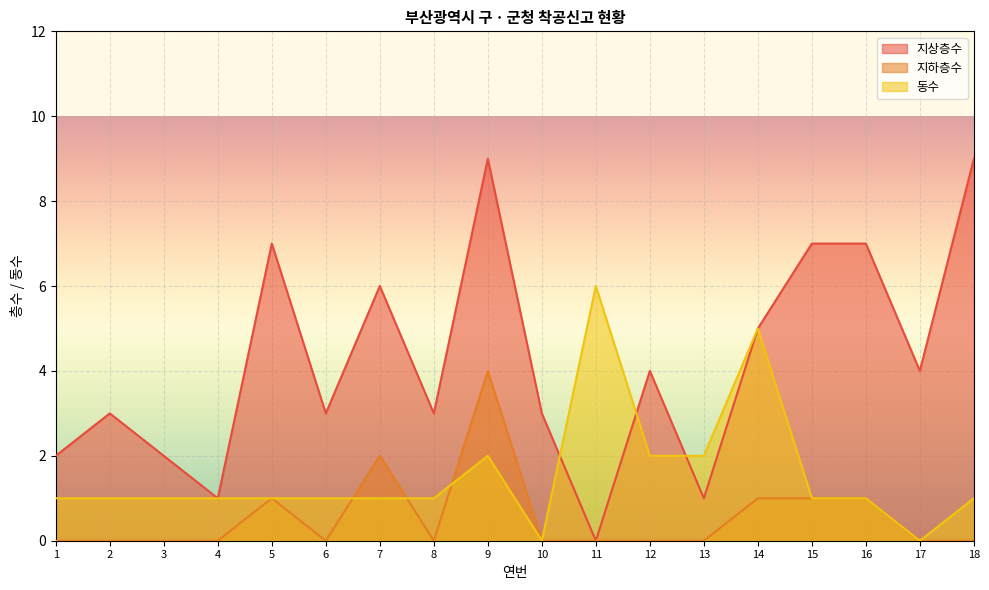

The 동수 series shows 0 at 8. True or false?

False